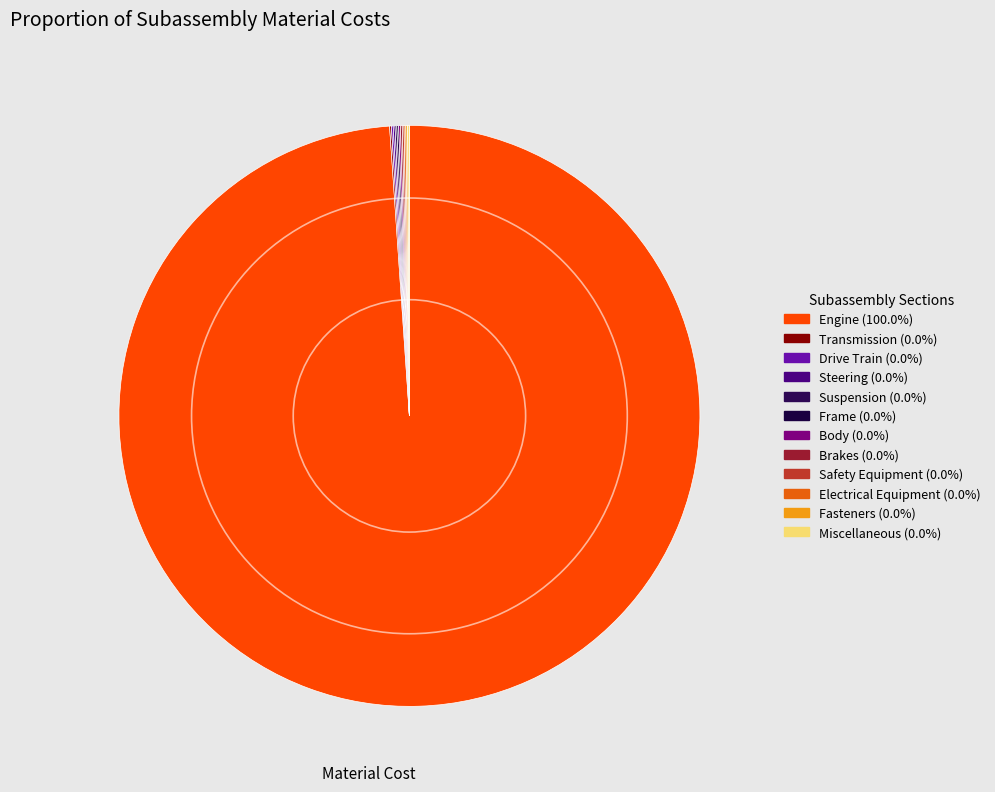

Count the number of slices in the pie.

12